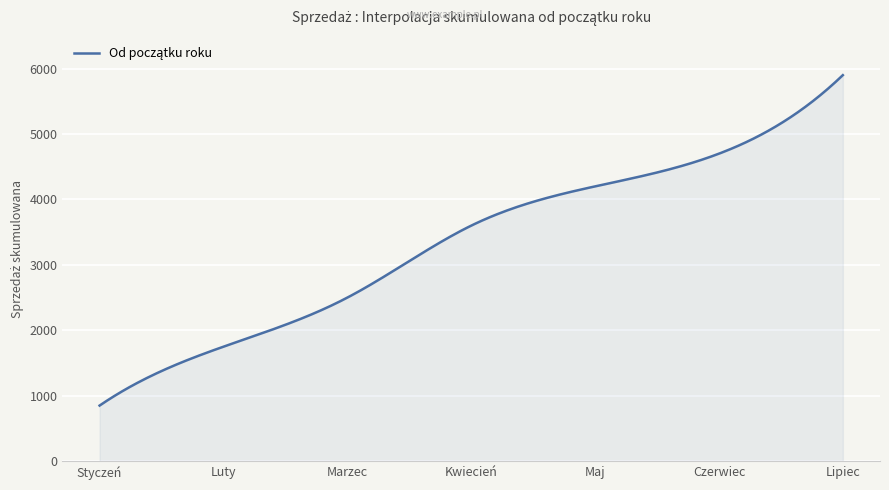

What is the minimum value shown in the chart?

850.0